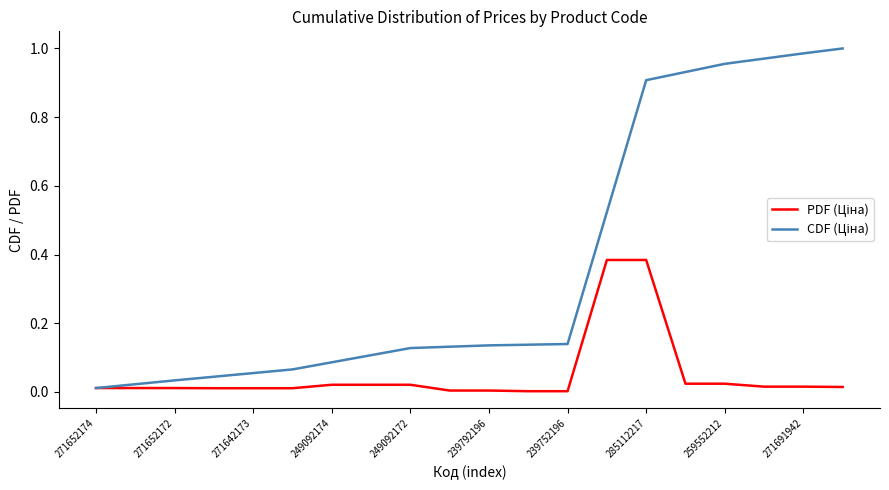

At which category is the sum across all series the highest?

285112217